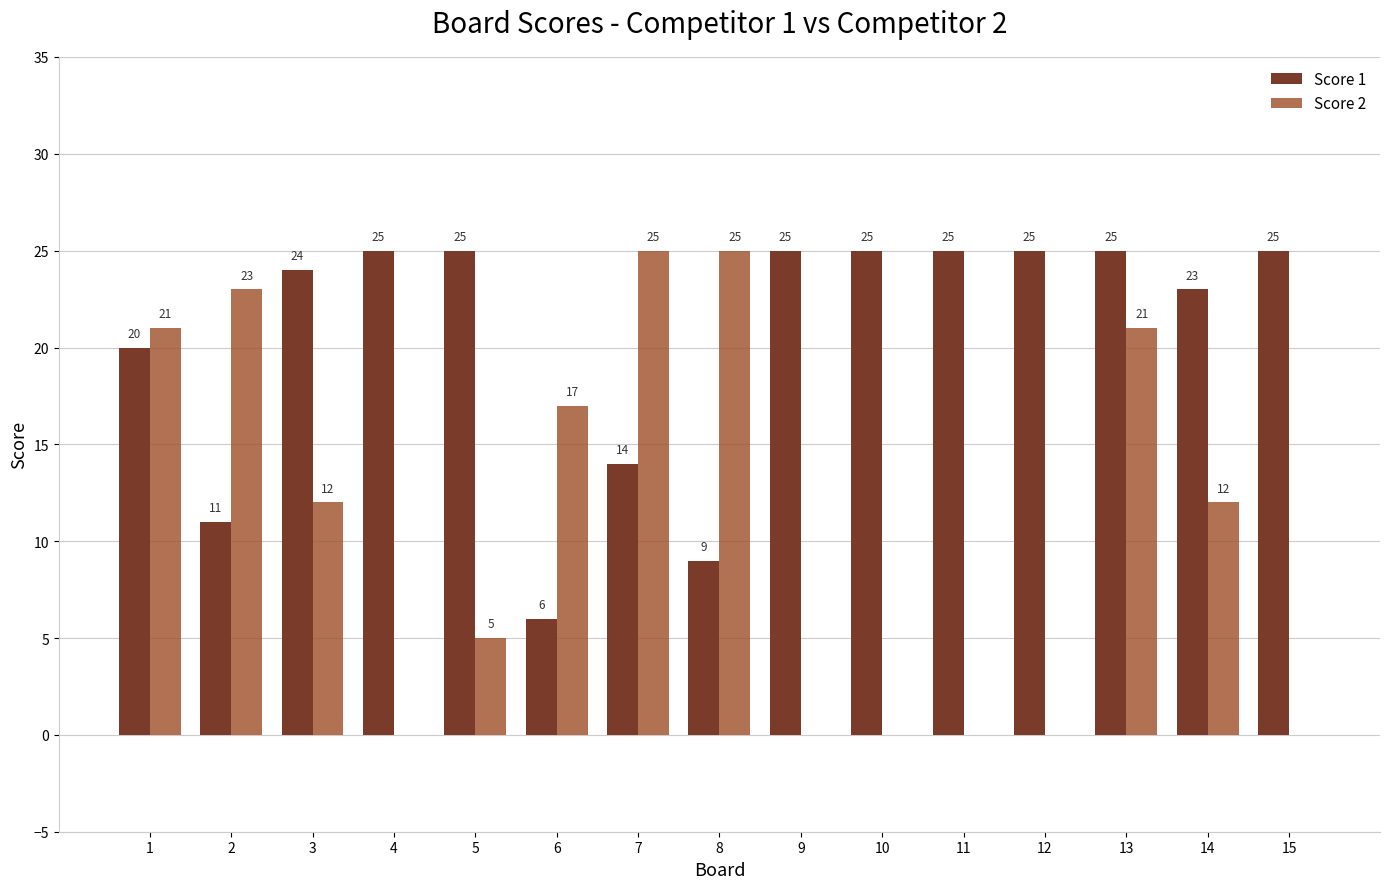

Reading left to right, transcribe all the data shown in this chart.

Score 1: 20	11	24	25	25	6	14	9	25	25	25	25	25	23	25
Score 2: 21	23	12	0	5	17	25	25	0	0	0	0	21	12	0